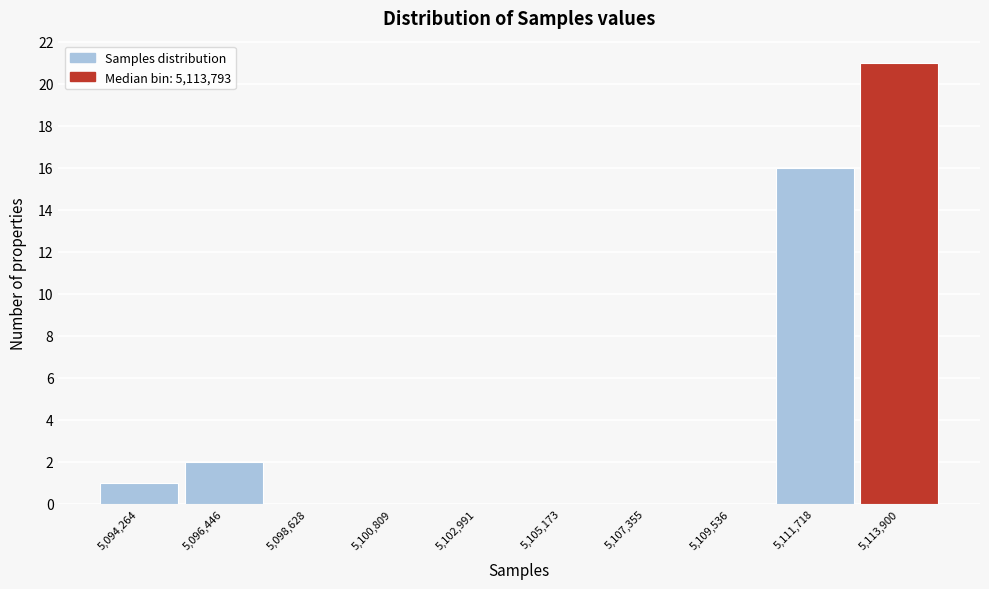

Reading left to right, list every bar in this chart as the range it spans on the x-axis followed by its height. Neither the bar edges nor the heights are printed on the chart, so give them approximately, as read against the axes.

5093000 to 5095500: 1
5095500 to 5097500: 2
5097500 to 5099500: 0
5099500 to 5102000: 0
5102000 to 5104000: 0
5104000 to 5106500: 0
5106500 to 5108500: 0
5108500 to 5110500: 0
5110500 to 5113000: 16
5113000 to 5115000: 21